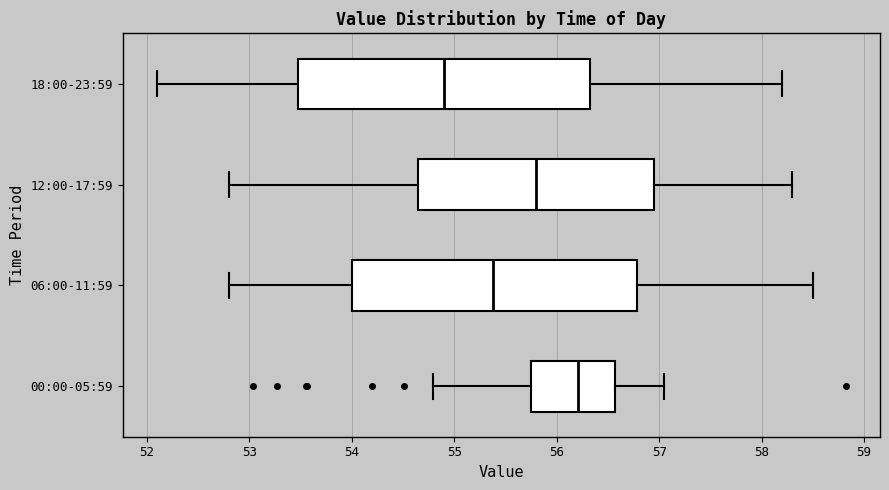

Where does the right whisker of the box for 06:00-11:59 end on the x-axis? The values are not printed on the chart, so give them approximately, as read against the axis.

58.5